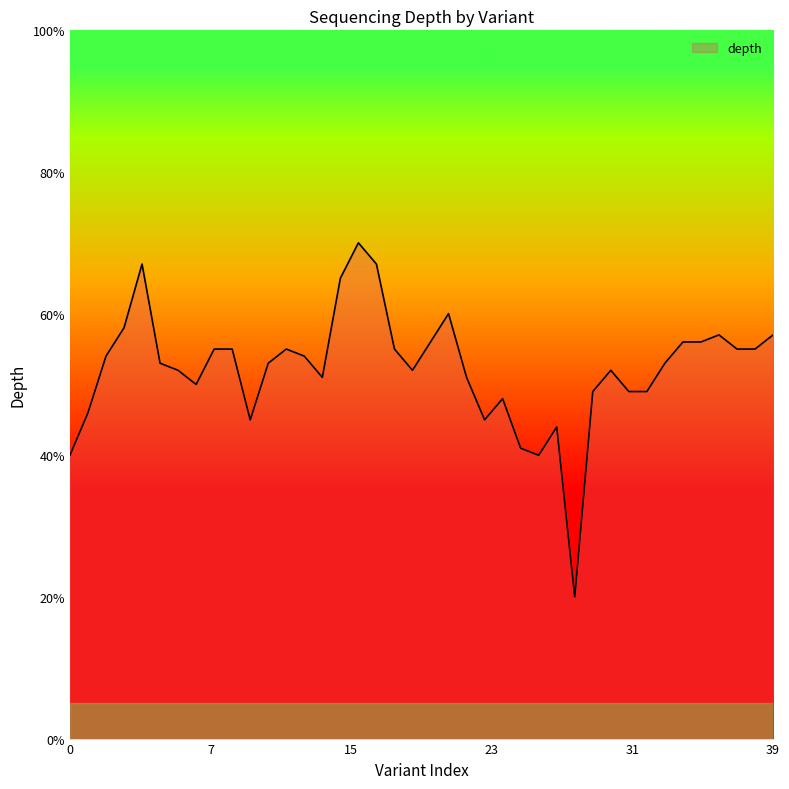

What is the difference between the maximum and minimum values?

50